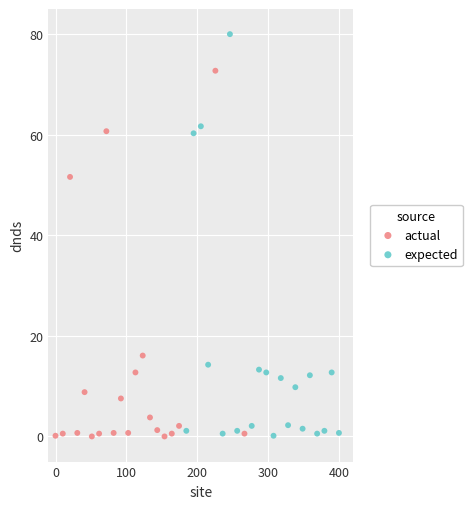

Which series reaches the maximum Y coordinate?

expected